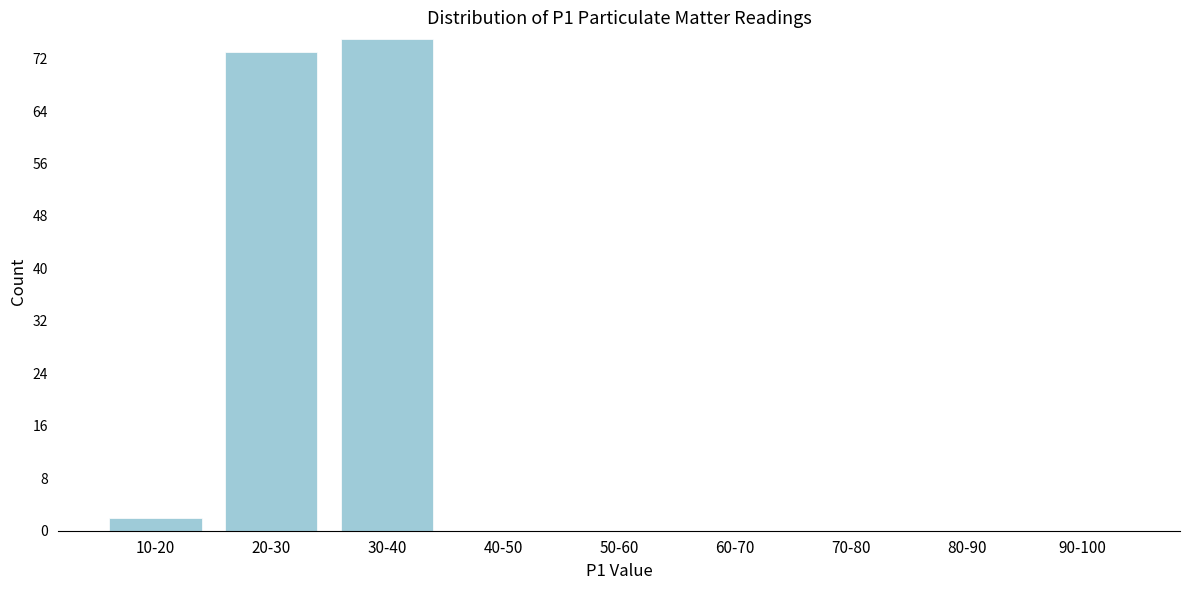

Reading right to left, list all the values displayed in this chart.

90-100=0	80-90=0	70-80=0	60-70=0	50-60=0	40-50=0	30-40=75	20-30=73	10-20=2